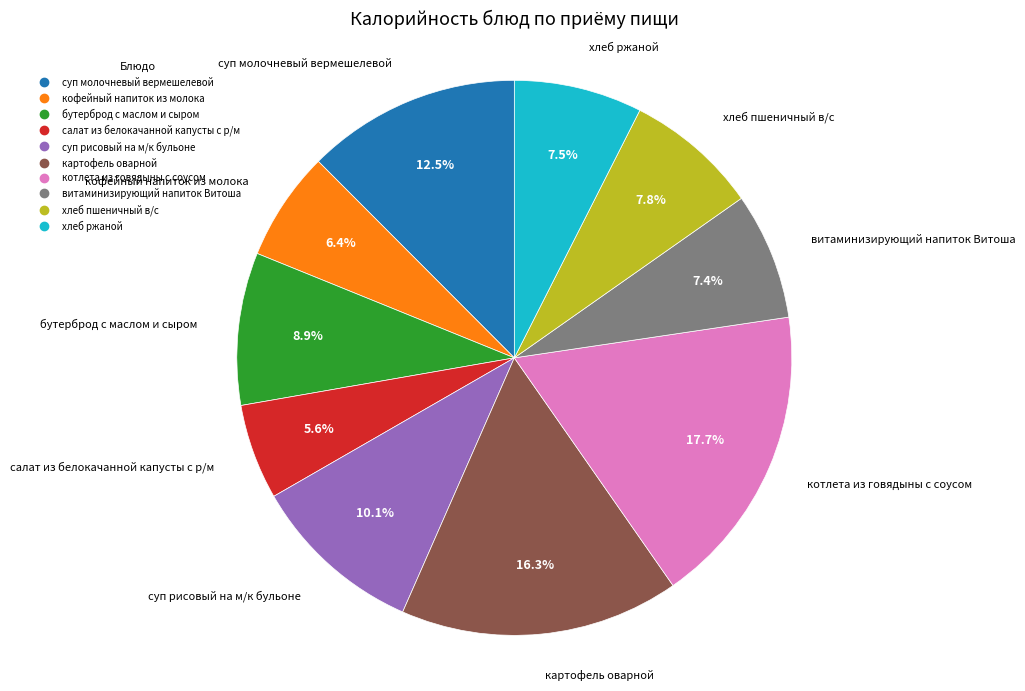

Which category has the biggest portion of the pie?

котлета из говядыны с соусом